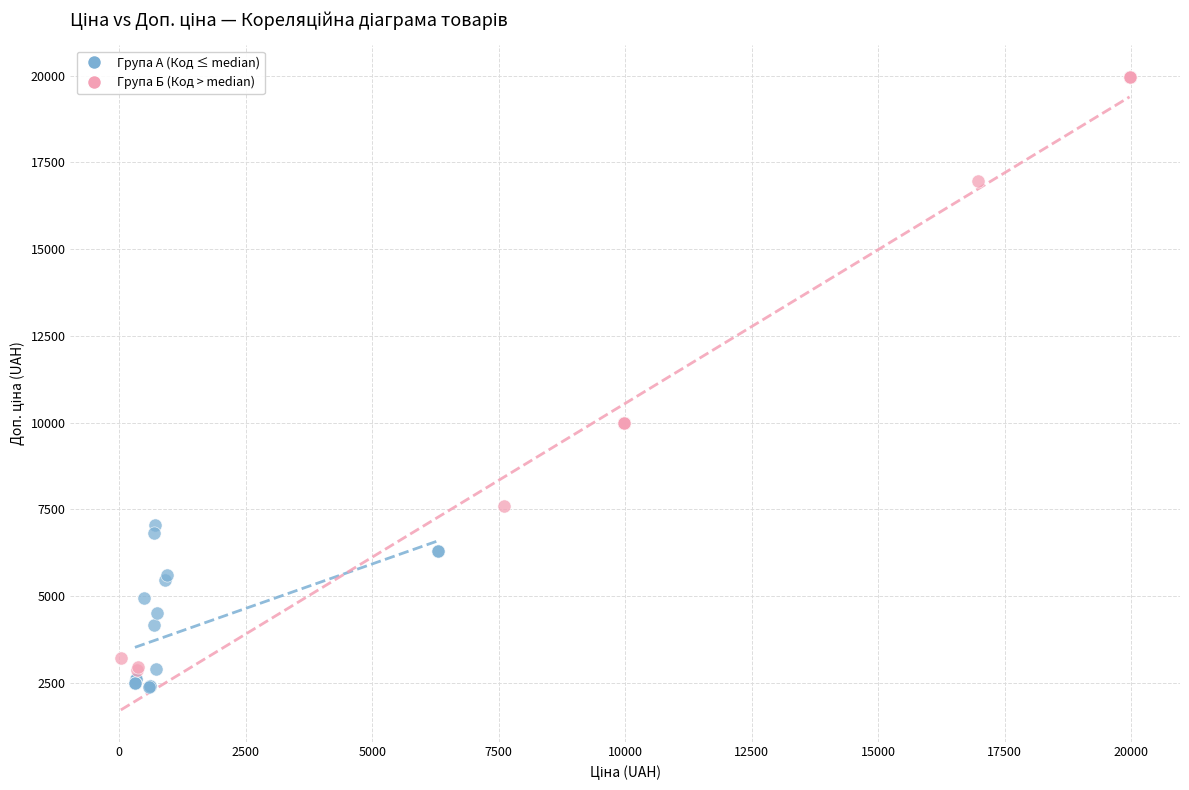

Which series has the largest Y range (max minus min)?

Група Б (Код > median)